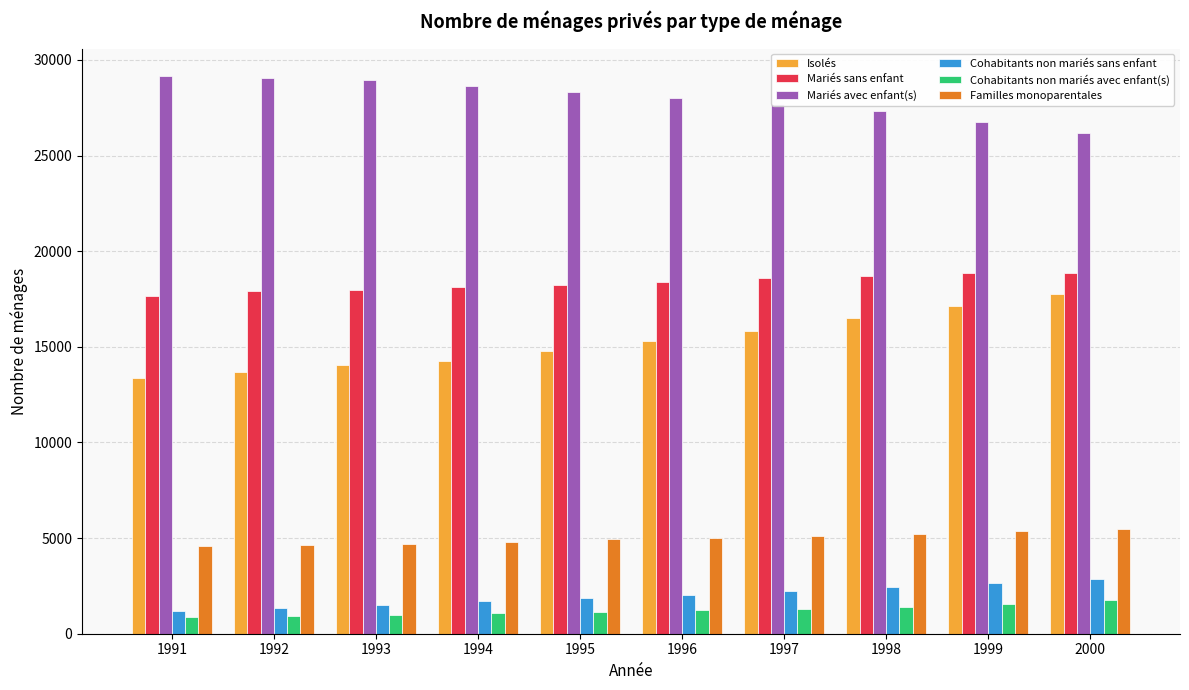

How many groups of bars are there?

10